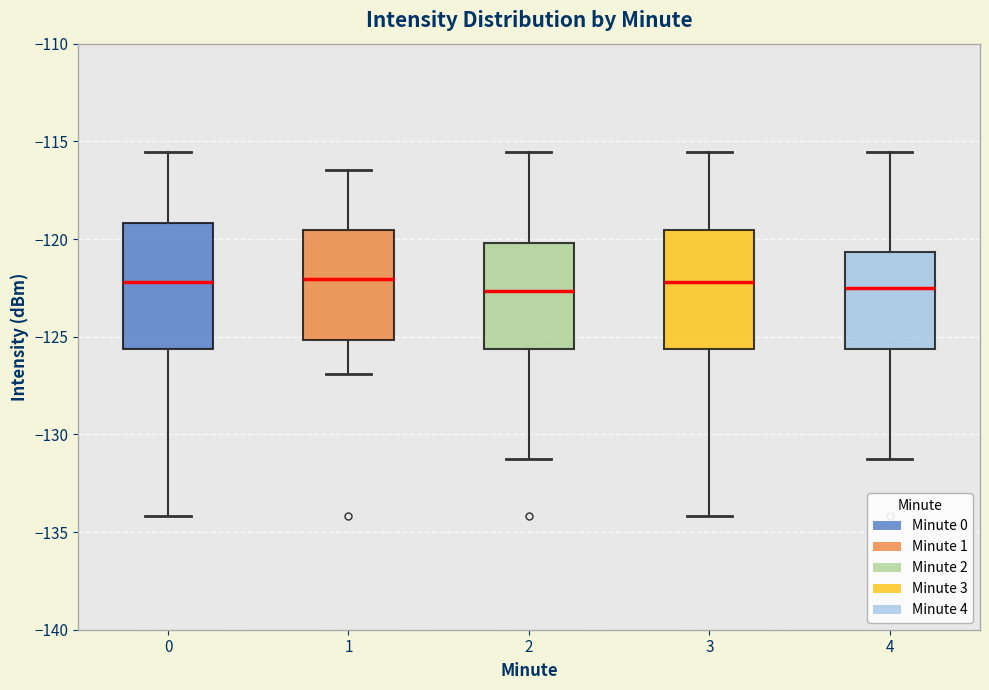

Where does the median line of the box at x = 4 sit on the y-axis? The values are not printed on the chart, so give them approximately, as read against the axis.

-122.5